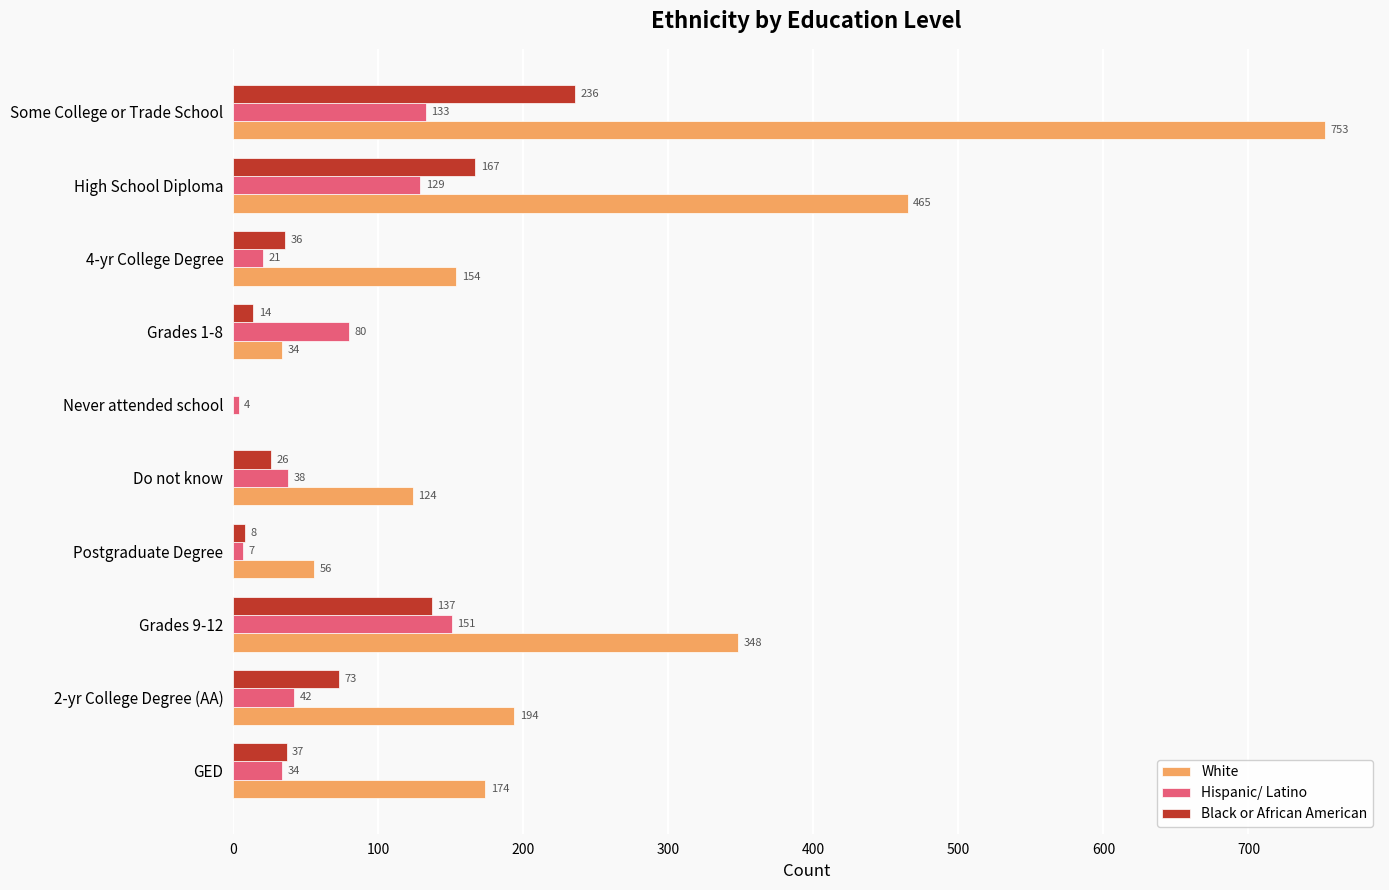

What is the greatest value displayed?

753